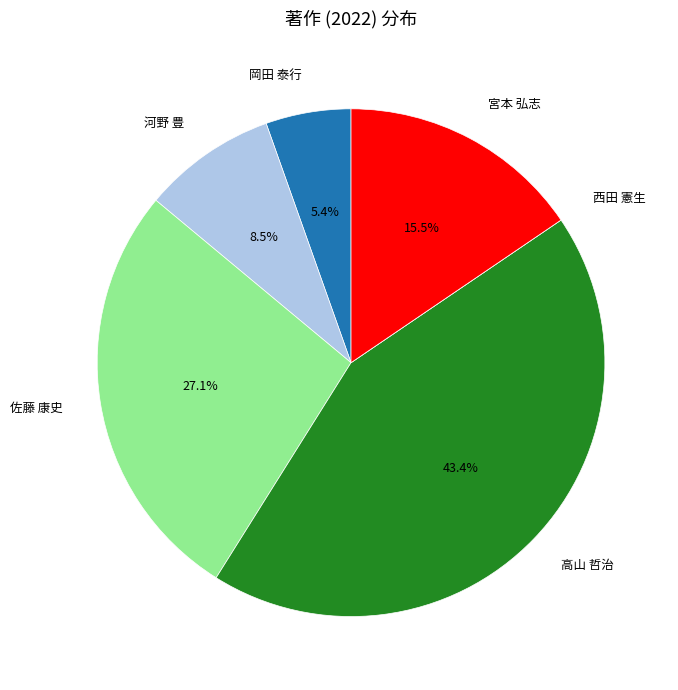

Which slice is the largest?

高山 哲治